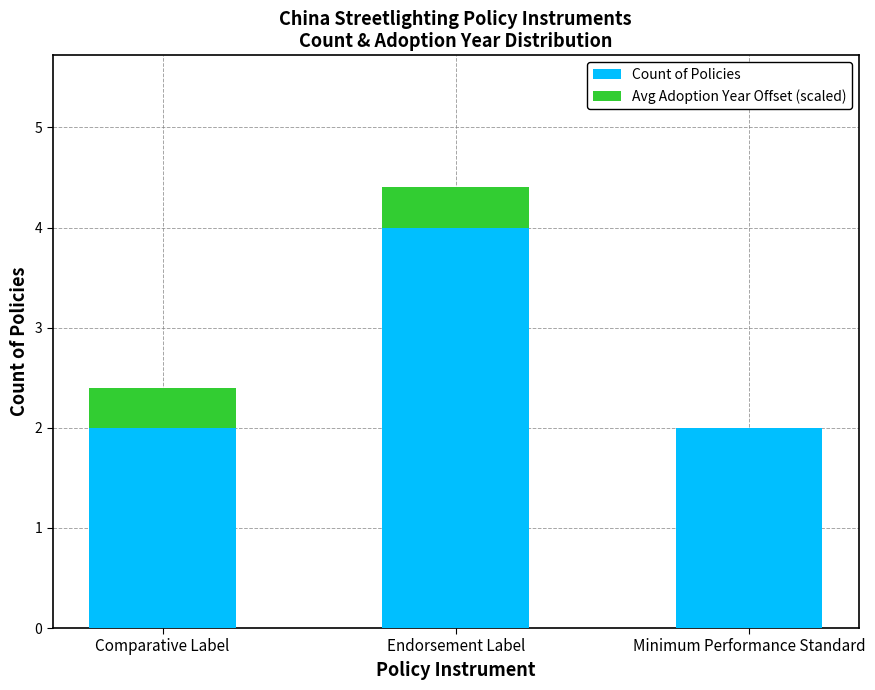

At which category is the sum across all series the highest?

Endorsement Label